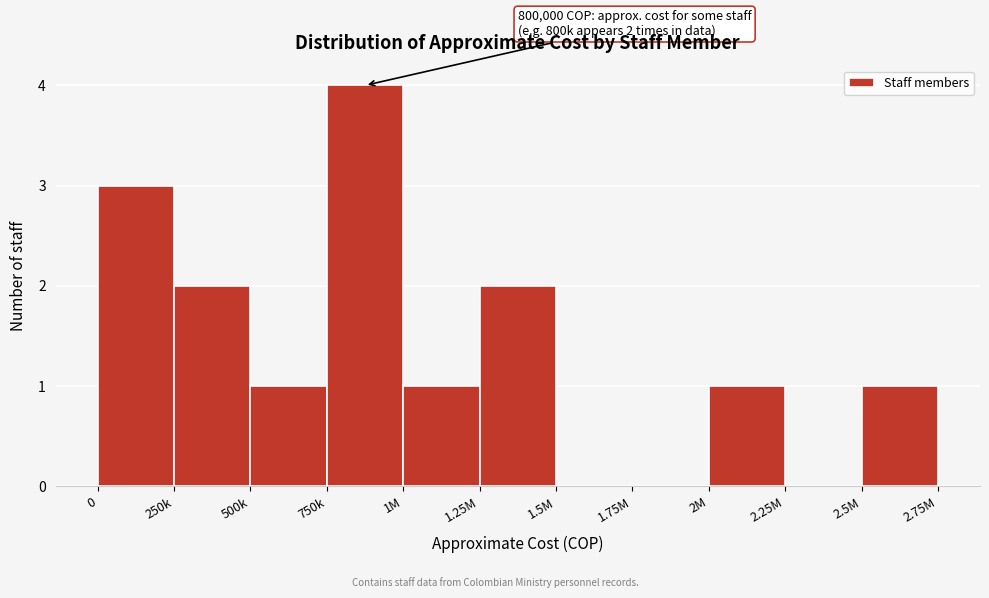

Reading left to right, transcribe all the data shown in this chart.

0=3	250k=2	500k=1	750k=4	1M=1	1.25M=2	1.5M=0	1.75M=0	2M=1	2.25M=0	2.5M=1